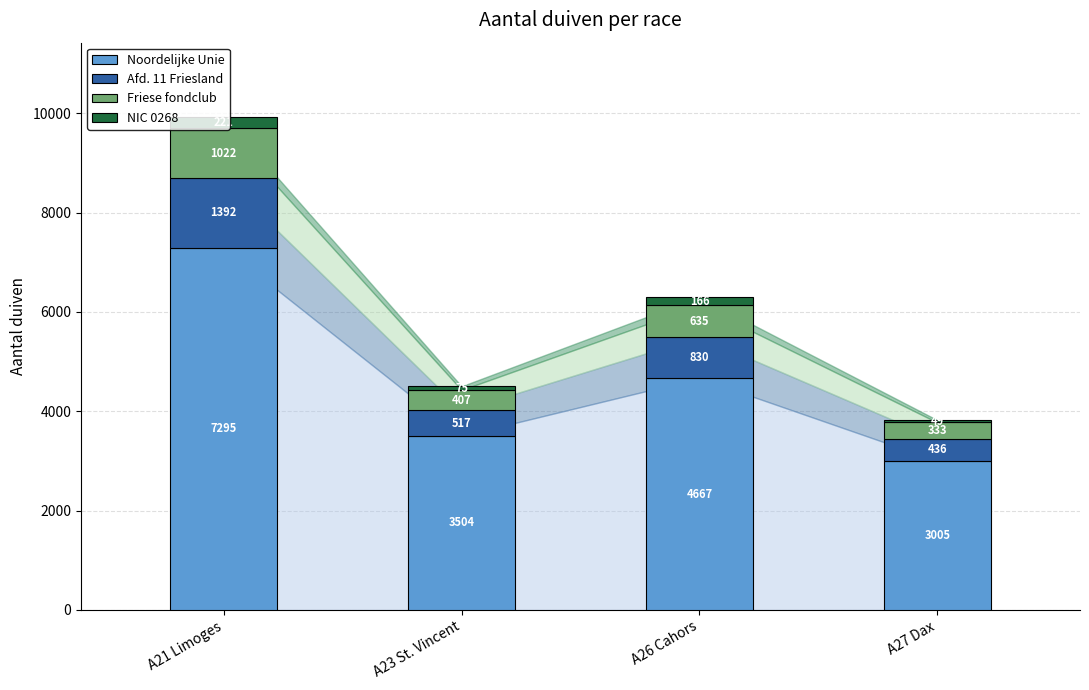

What are all the series names shown in the legend?

Noordelijke Unie, Afd. 11 Friesland, Friese fondclub, NIC 0268